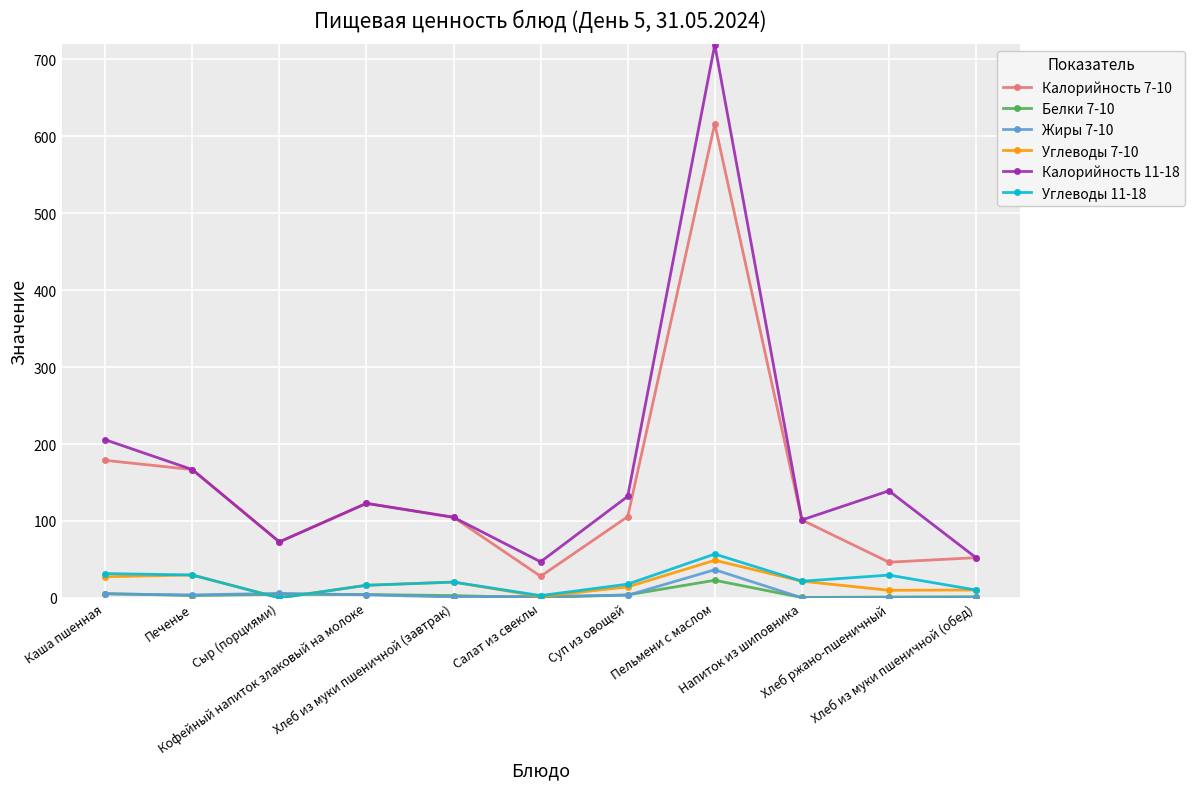

Which series has the largest total across all categories?

Калорийность 11-18